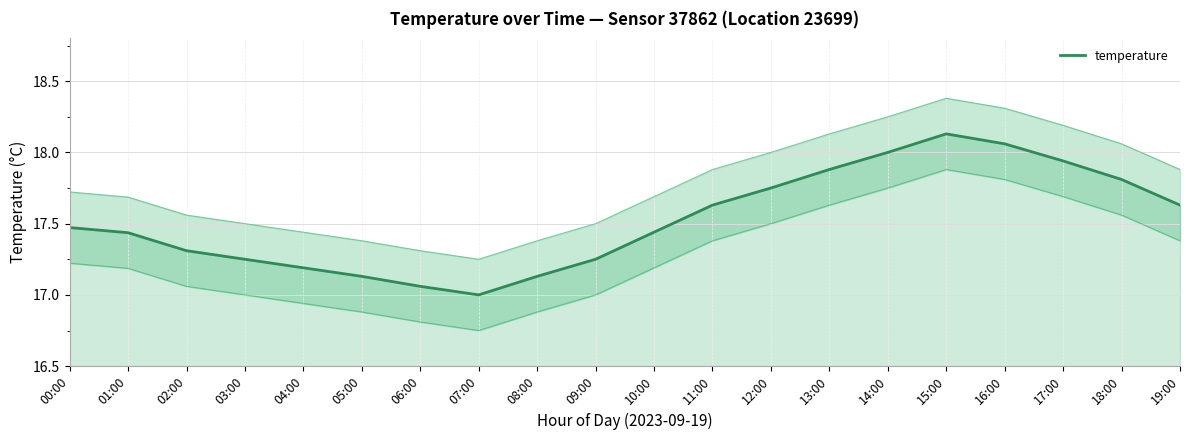

Which label corresponds to the largest value in the chart?

15:00